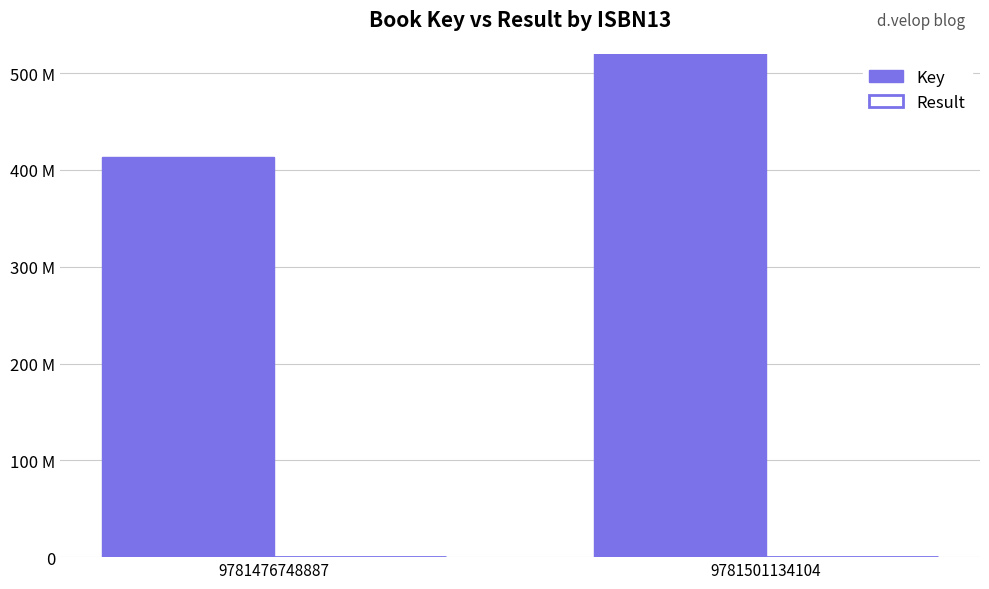

Where is Key nearest to the value 487286438?

9781476748887